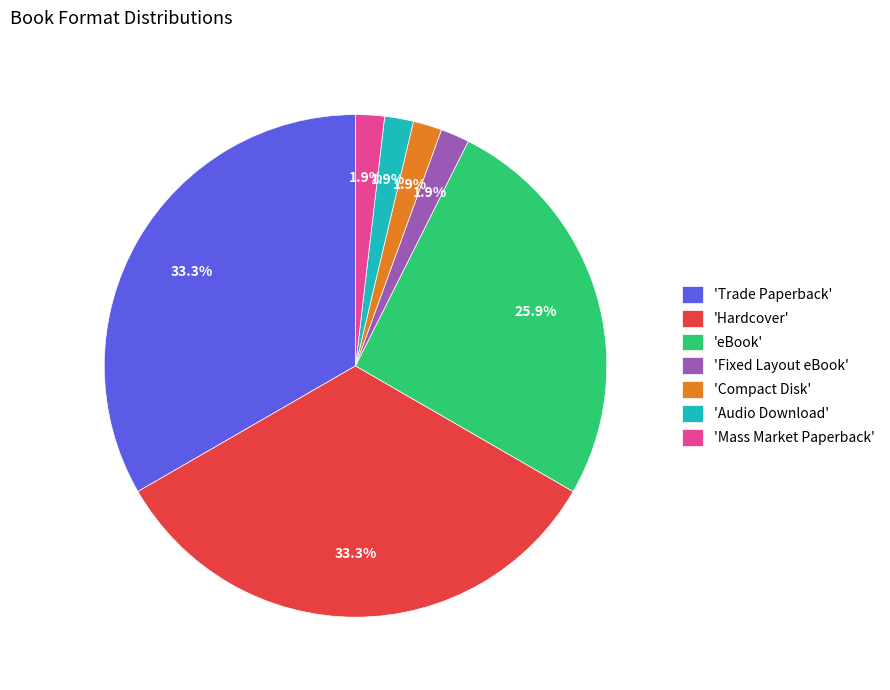

Is there any slice that represents more than half of the pie?

No